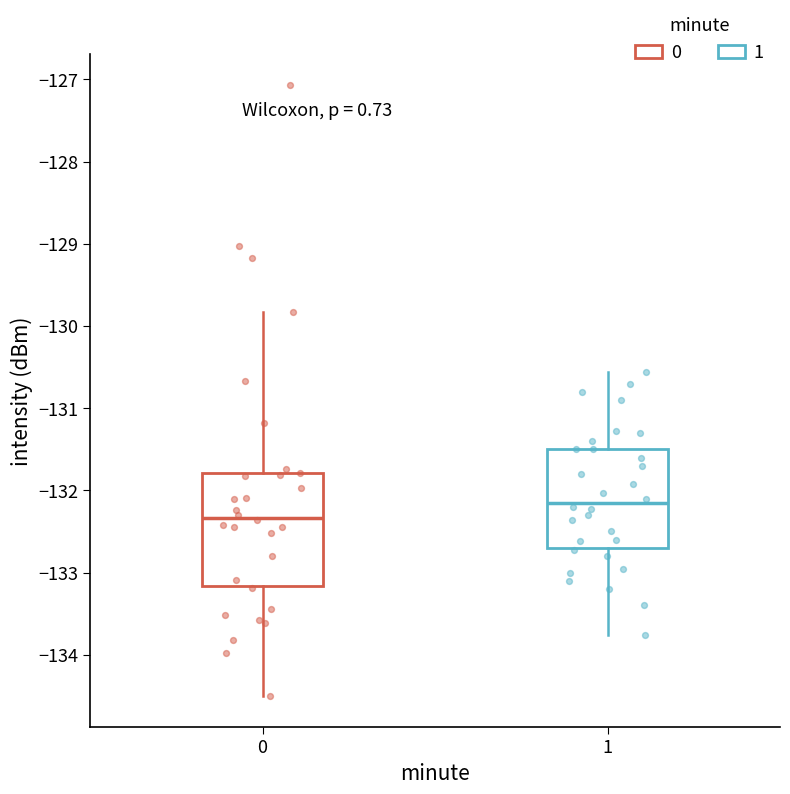

Where is the upper edge of the box at x = 1 on the y-axis? The values are not printed on the chart, so give them approximately, as read against the axis.

-131.5